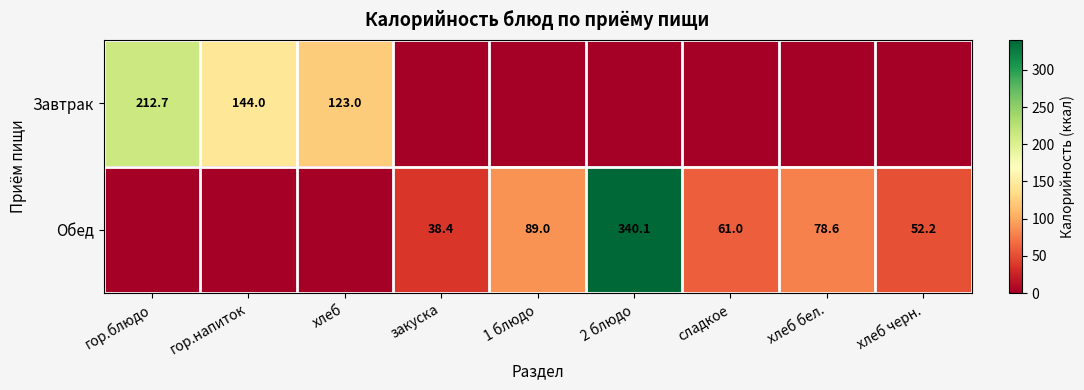

The Завтрак series shows 282.2 at гор.блюдо. True or false?

False